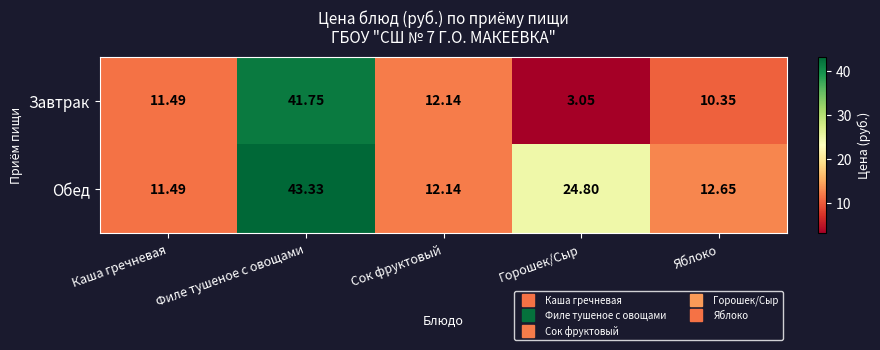

Which series has the largest total across all categories?

Обед